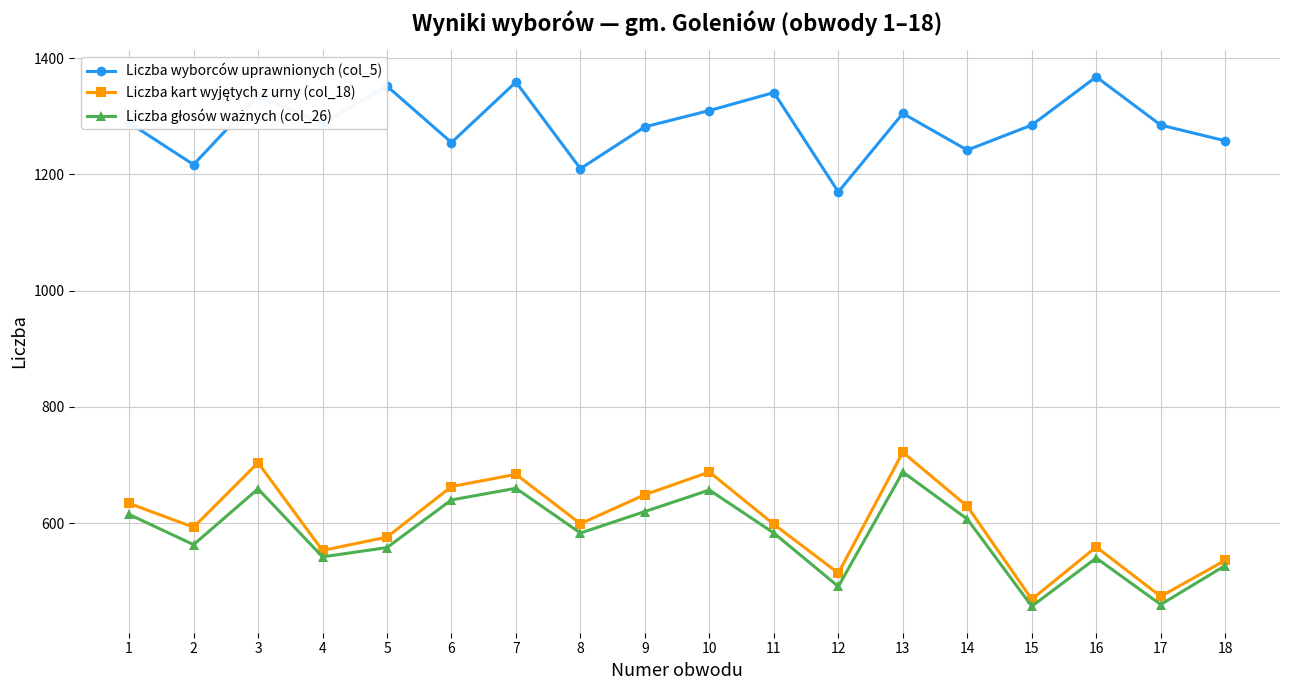

Which series has the largest total across all categories?

Liczba wyborców uprawnionych (col_5)